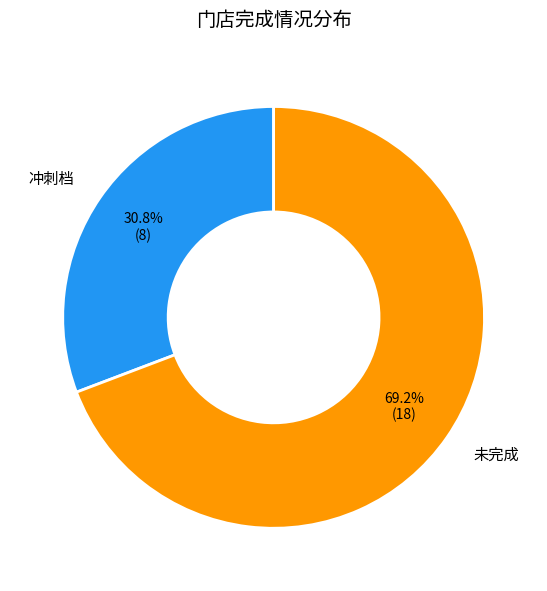

Which has a higher value, 未完成 or 冲刺档?

未完成